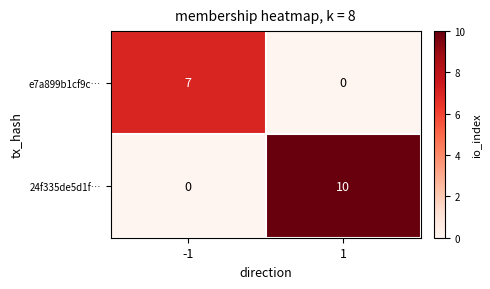

What is the total value across all series at 1?

10